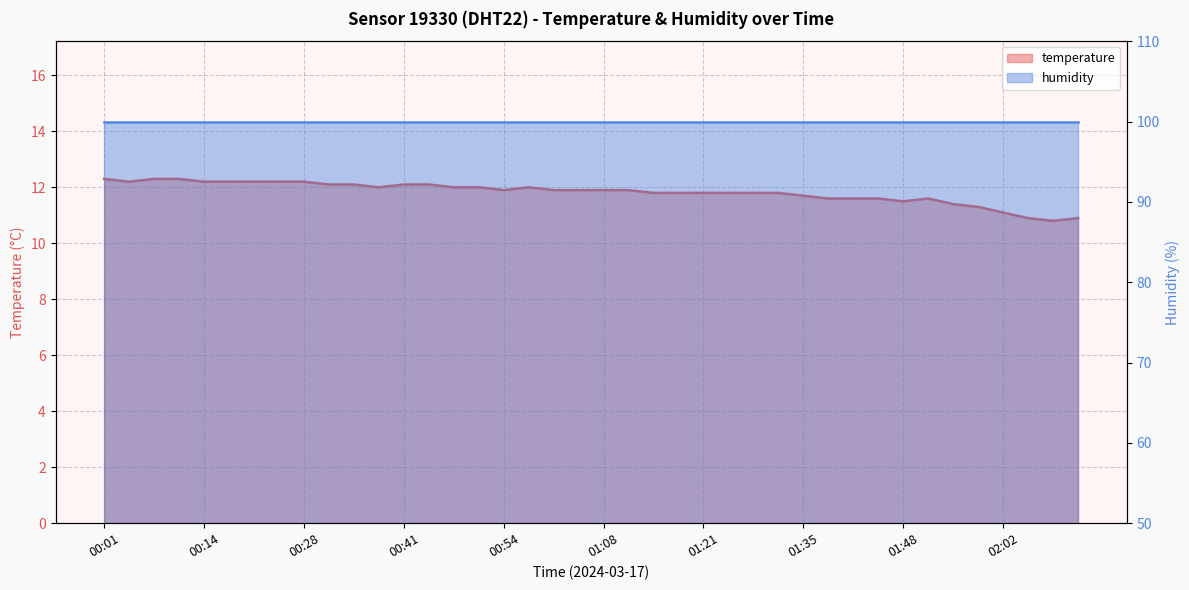

Reading left to right, list all the values displayed in this chart.

12.3	12.2	12.3	12.3	12.2	12.2	12.2	12.2	12.2	12.1	12.1	12.0	12.1	12.1	12.0	12.0	11.9	12.0	11.9	11.9	11.9	11.9	11.8	11.8	11.8	11.8	11.8	11.8	11.7	11.6	11.6	11.6	11.5	11.6	11.4	11.3	11.1	10.9	10.8	10.9